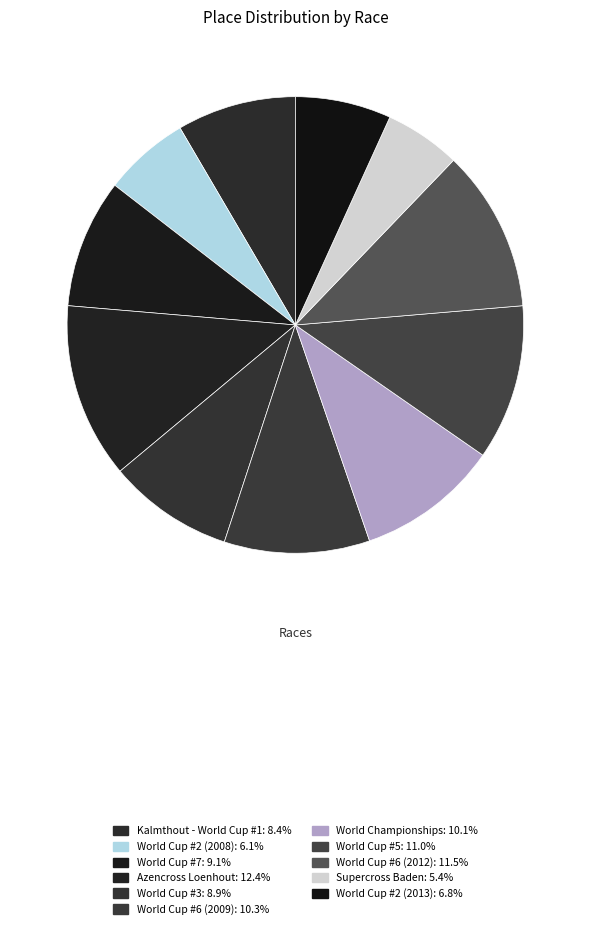

Does World Cup #6 (2012) represent more than half of the total?

No